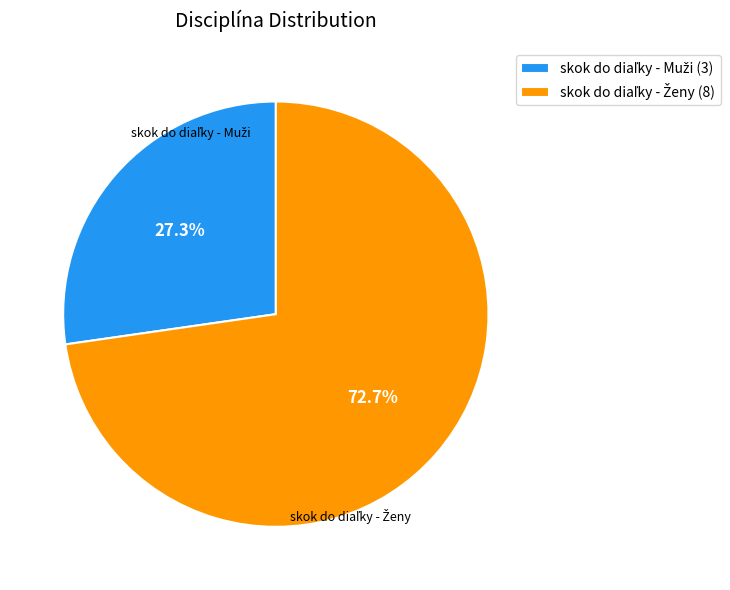

Is there any slice that represents more than half of the pie?

Yes